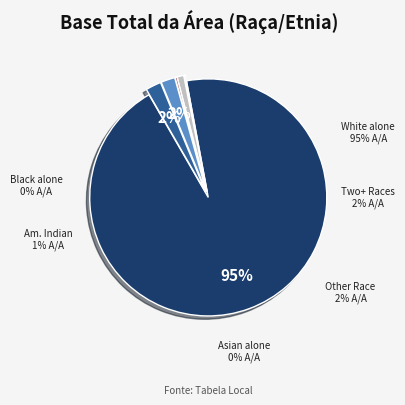

To the nearest percent, what is the average slice percentage?

17%